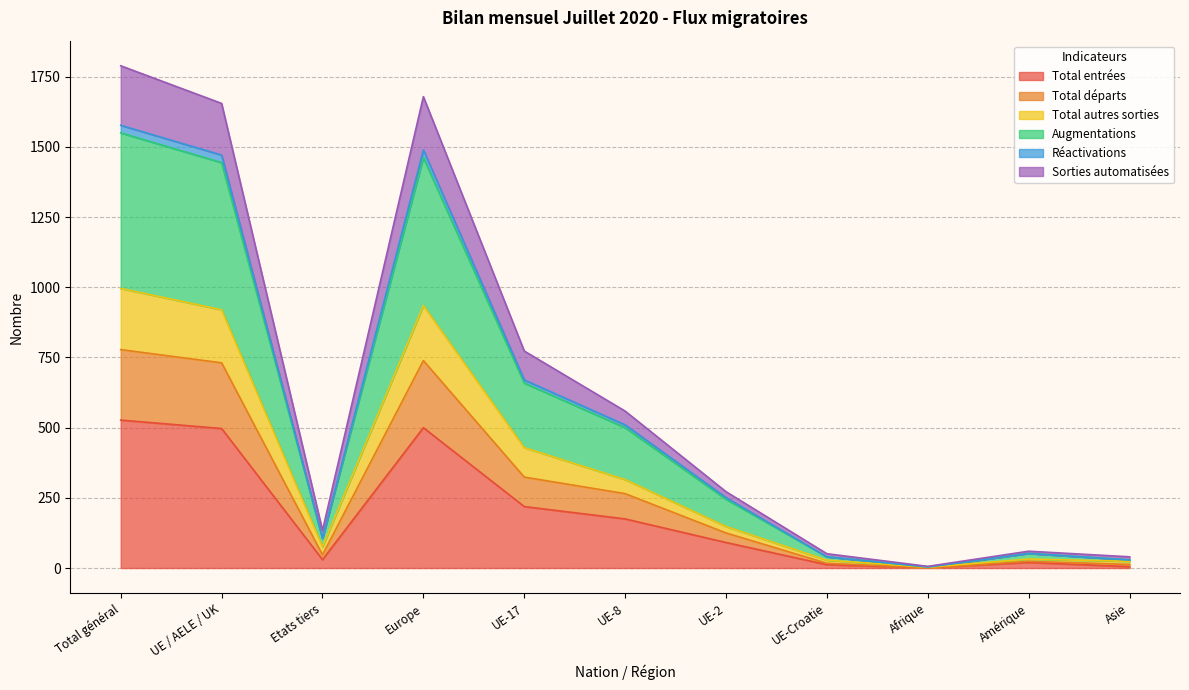

The Total entrées series shows 885 at Total général. True or false?

False